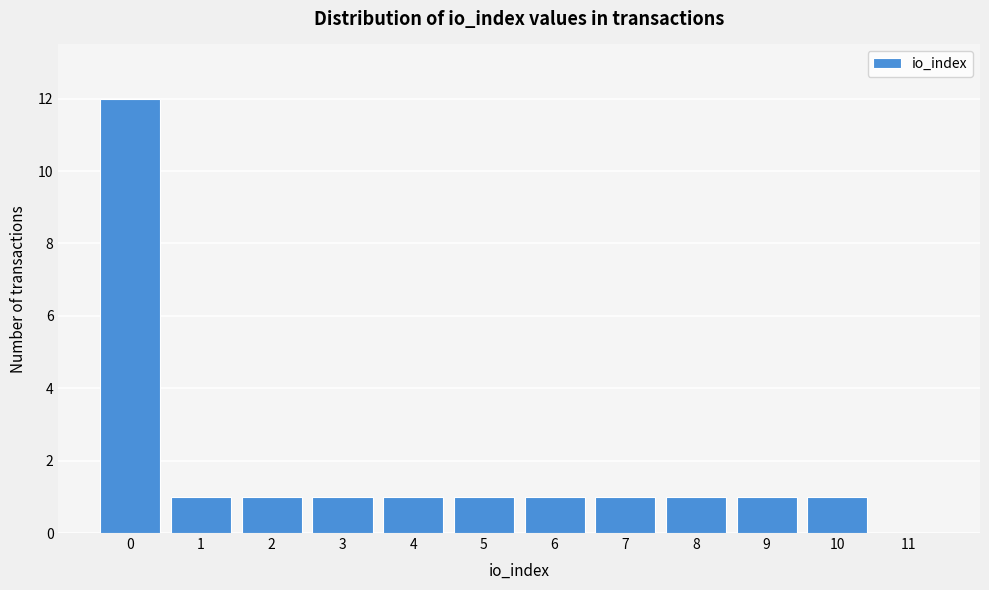

Reading left to right, list every bar in this chart as the range it spans on the x-axis followed by its height. The values are not printed on the chart, so give them approximately, as read against the axis.

-0.5 to 0.5: 12
0.5 to 1.5: 1
1.5 to 2.5: 1
2.5 to 3.5: 1
3.5 to 4.5: 1
4.5 to 5.5: 1
5.5 to 6.5: 1
6.5 to 7.5: 1
7.5 to 8.5: 1
8.5 to 9.5: 1
9.5 to 10.5: 1
10.5 to 11.5: 0